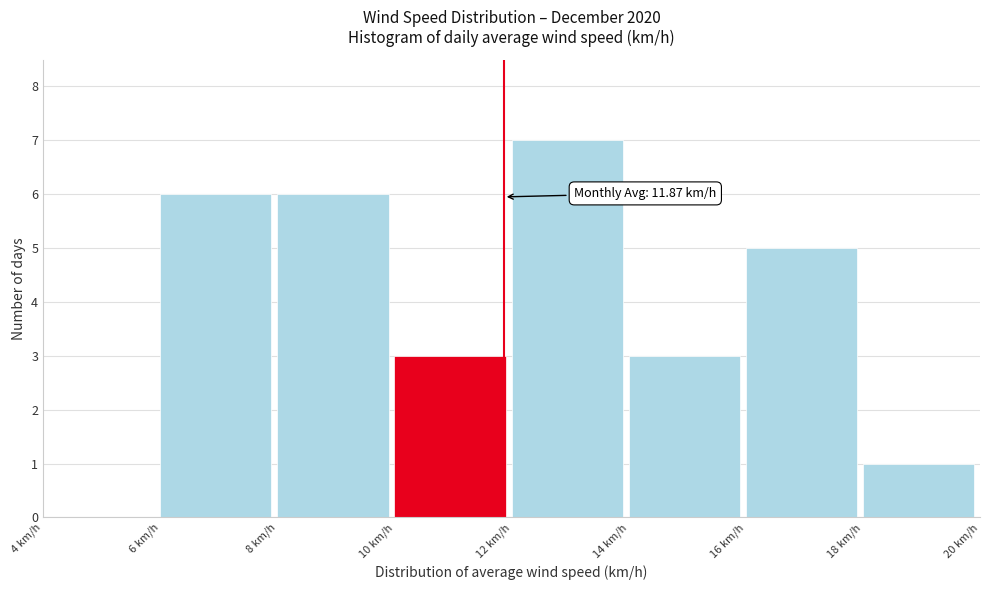

Over which range of the x-axis is the bar tallest?

12 to 14